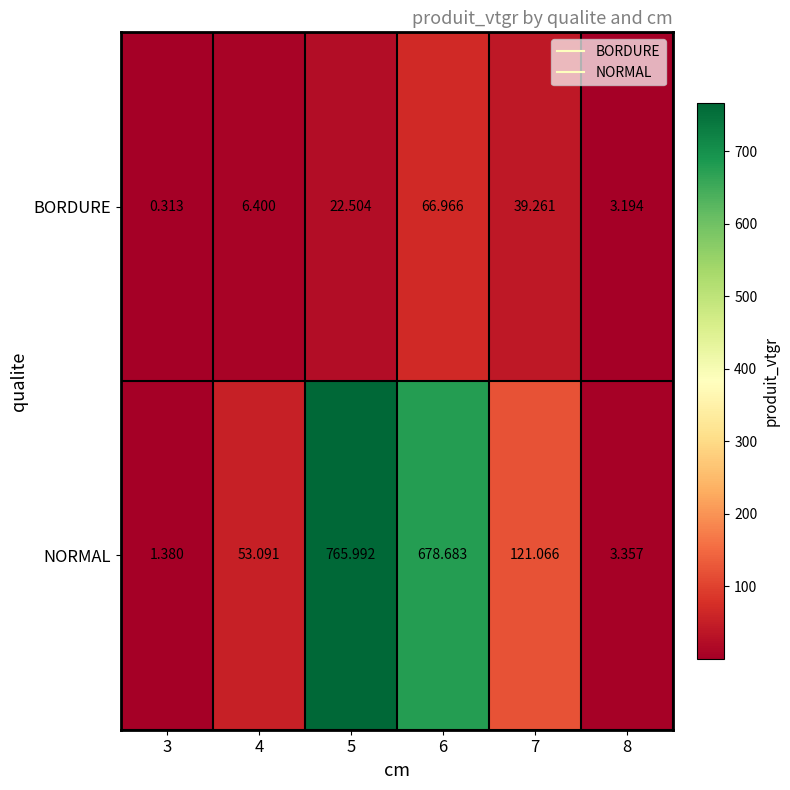

Rank the series by their maximum value, from lowest to highest.

BORDURE, NORMAL